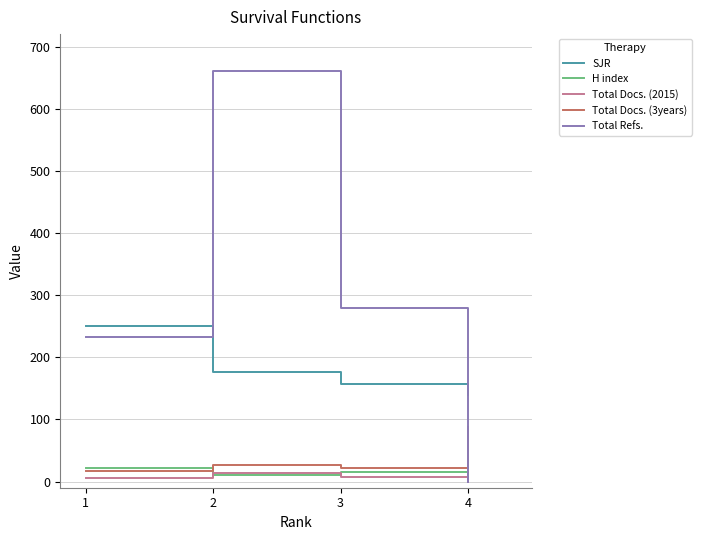

Rank the categories by SJR value from highest to lowest.

1, 2, 3, 4